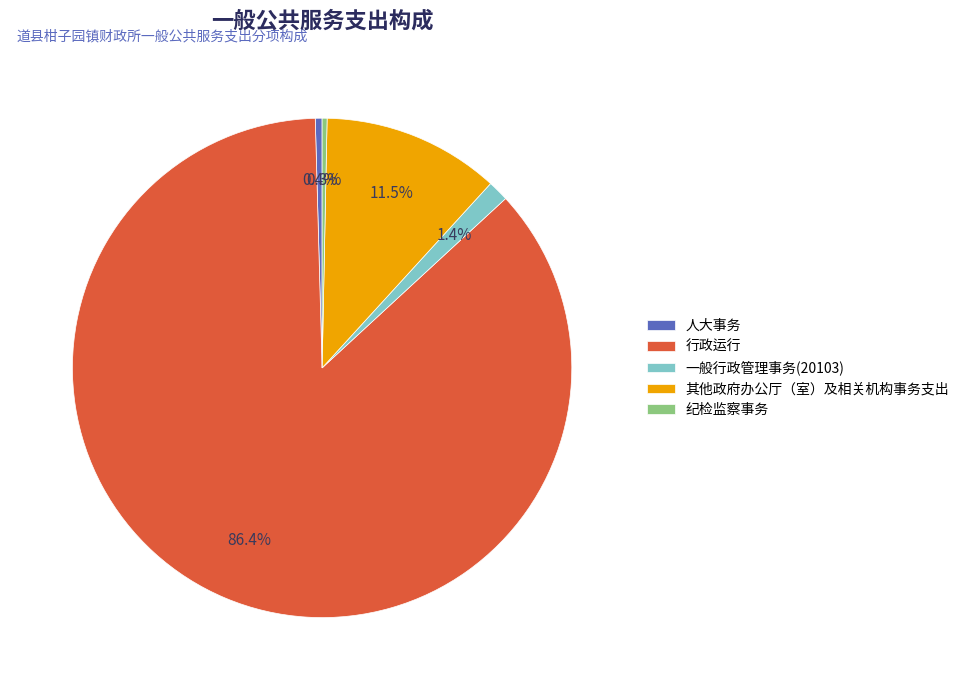

To the nearest percent, what is the difference between the 一般行政管理事务(20103) and 其他政府办公厅（室）及相关机构事务支出 slice percentages?

10%